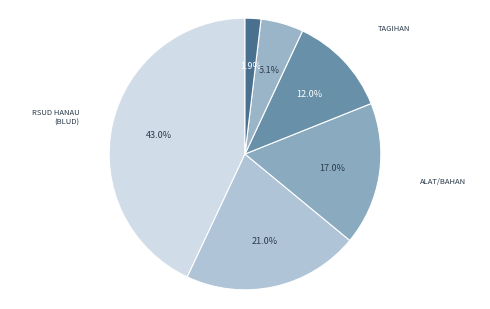

Count the number of slices in the pie.

6